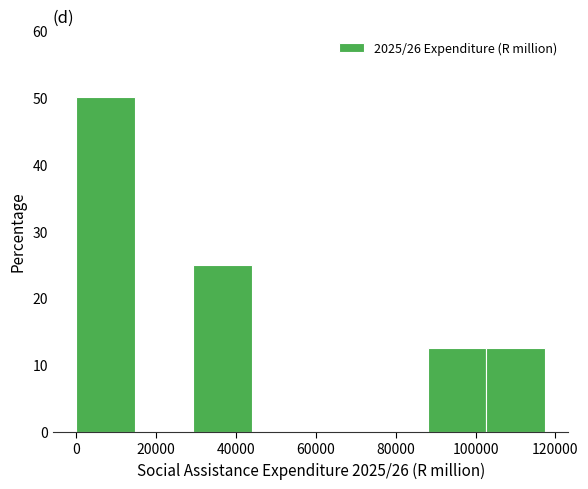

How tall is the bar that spans 102000 to 118000 on the x-axis? Neither the bar edges nor the heights are printed on the chart, so give them approximately, as read against the axes.

13